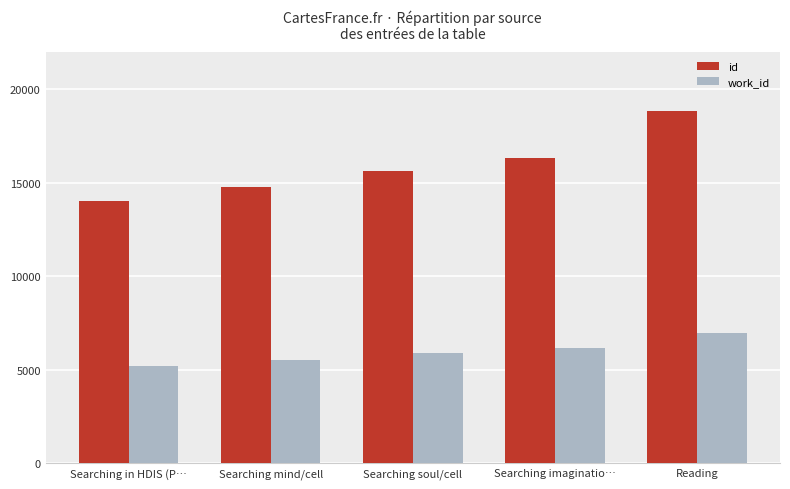

At which category is the sum across all series the highest?

Reading